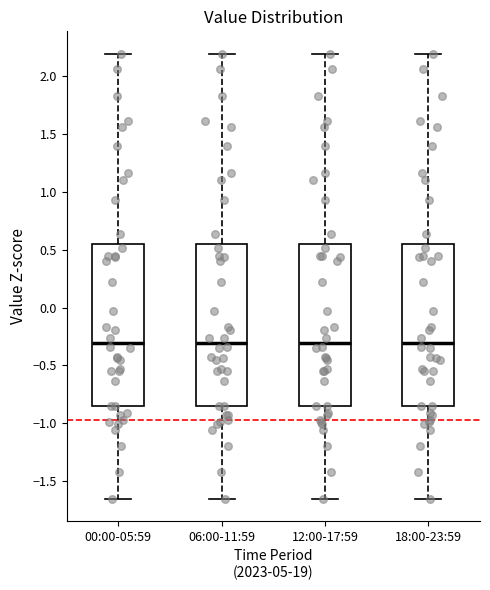

Where is the lower edge of the box for 18:00-23:59 on the y-axis? The values are not printed on the chart, so give them approximately, as read against the axis.

-0.85